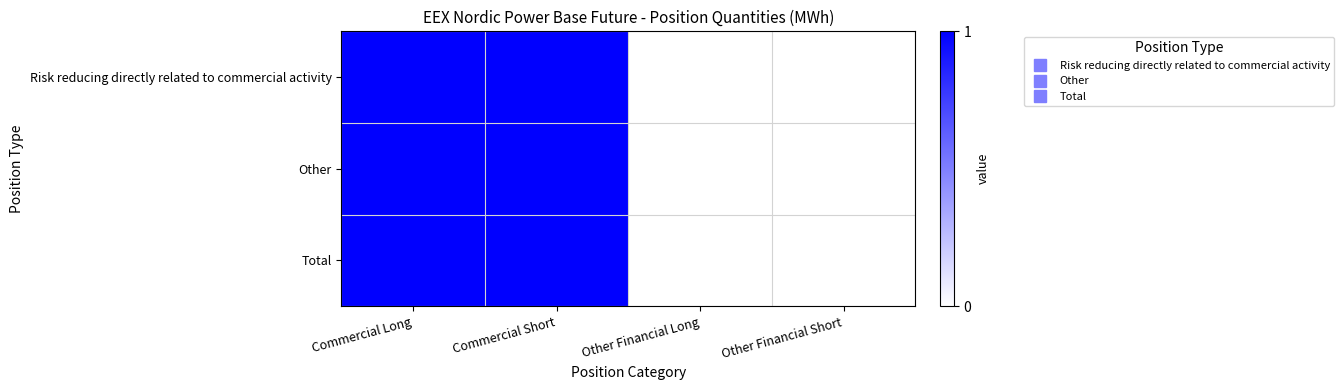

Reading left to right, transcribe all the data shown in this chart.

Risk reducing directly related to commercial activity: Commercial Long=1	Commercial Short=1	Other Financial Long=0	Other Financial Short=0
Other: Commercial Long=1	Commercial Short=1	Other Financial Long=0	Other Financial Short=0
Total: Commercial Long=1	Commercial Short=1	Other Financial Long=0	Other Financial Short=0